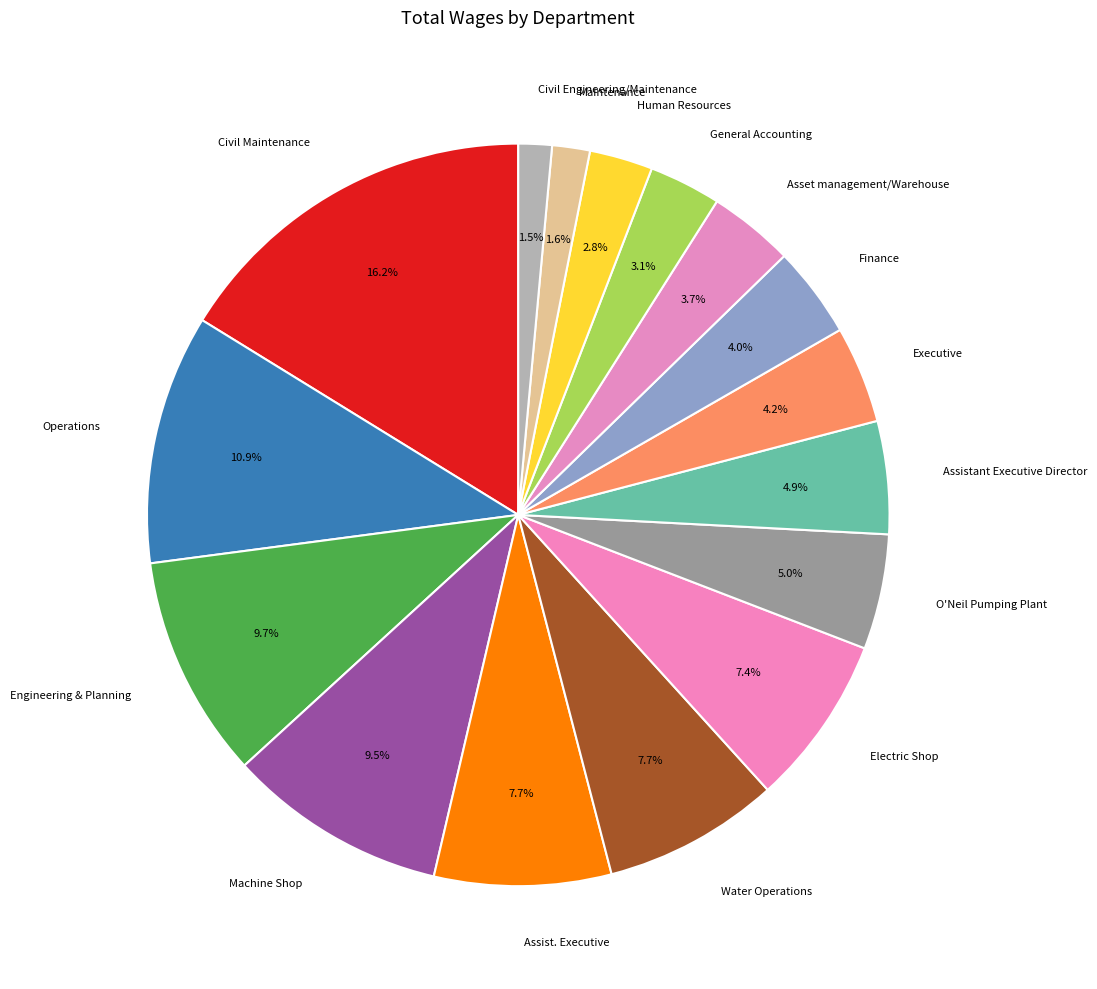

What percentage is the General Accounting slice, to the nearest percent?

3%